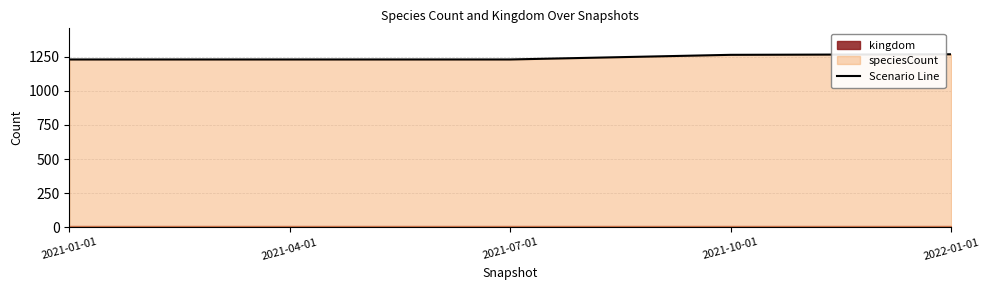

What is the smallest value displayed?

1229